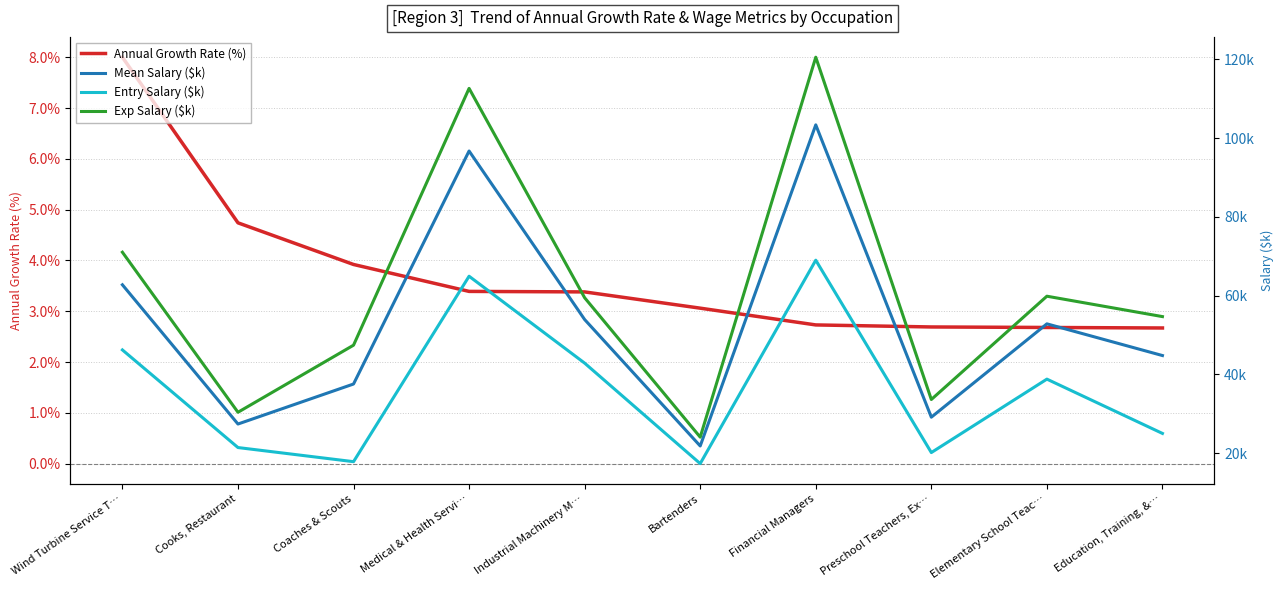

Reading right to left, extract all data points from this chart.

Annual Growth Rate (%): 2.7	2.7	2.7	2.7	3.1	3.4	3.4	3.9	4.7	8.0
Mean Salary ($k): 44.8	52.8	29.1	103.4	21.8	53.9	96.7	37.6	27.4	62.8
Entry Salary ($k): 25.0	38.8	20.2	69.0	17.4	42.9	64.9	17.9	21.4	46.2
Exp Salary ($k): 54.7	59.9	33.6	120.5	24.1	59.5	112.6	47.4	30.4	71.0